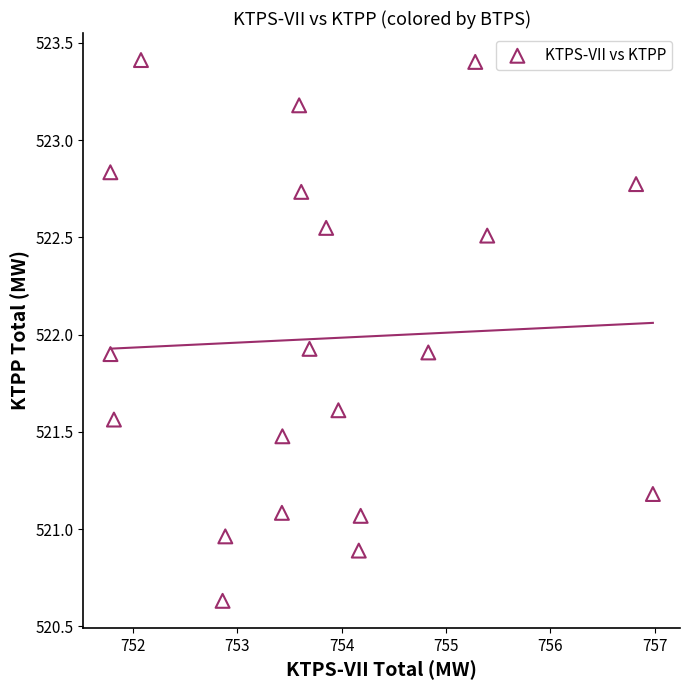

What is the range of X values (max minus min)?

5.2